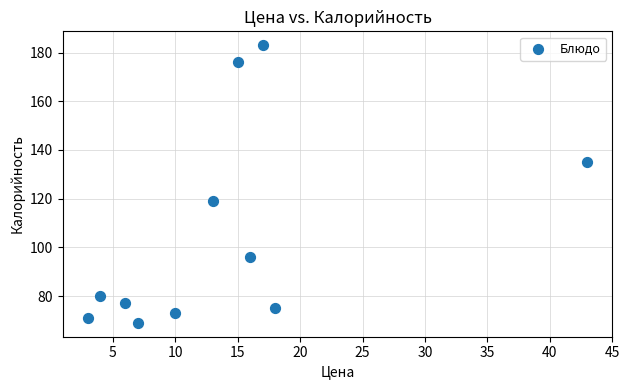

What is the range of Y values (max minus min)?

114